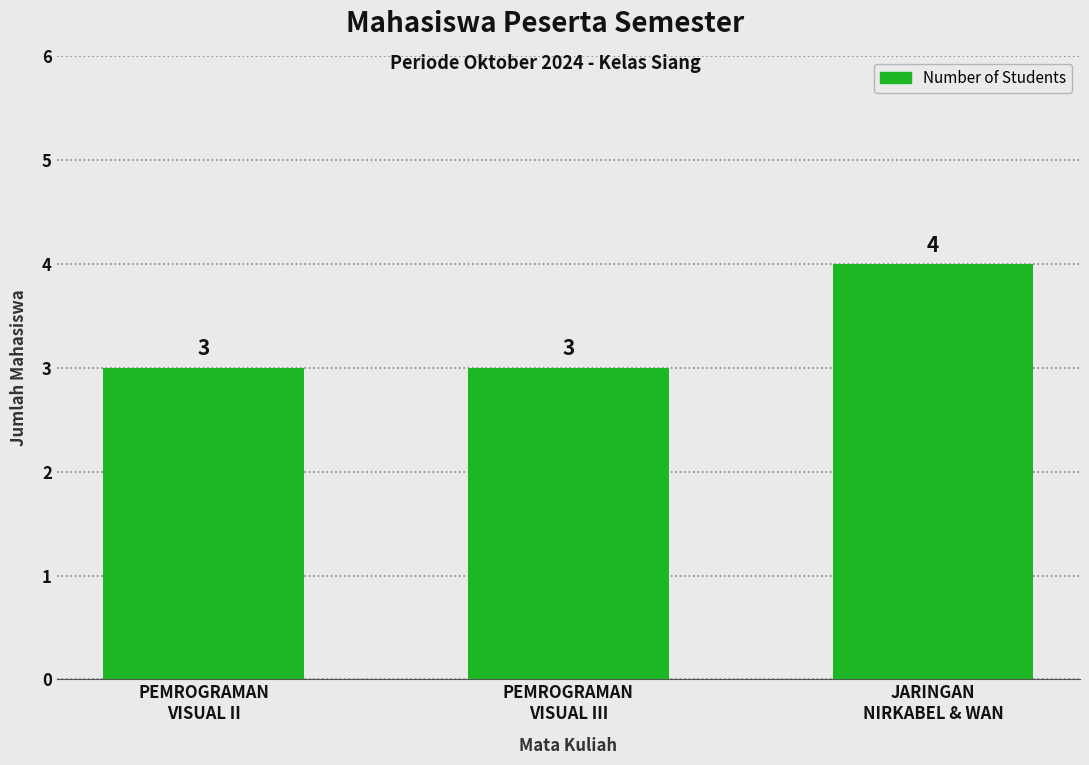

The chart shows a value of 3 at PEMROGRAMAN
VISUAL III. True or false?

True